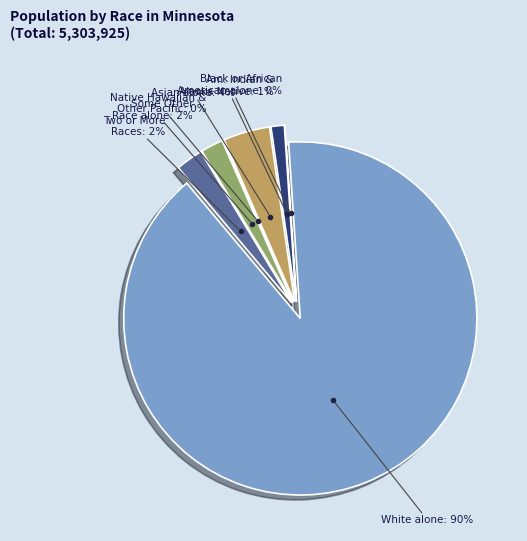

To the nearest percent, what percentage of the pie is Some Other Race alone?

2%